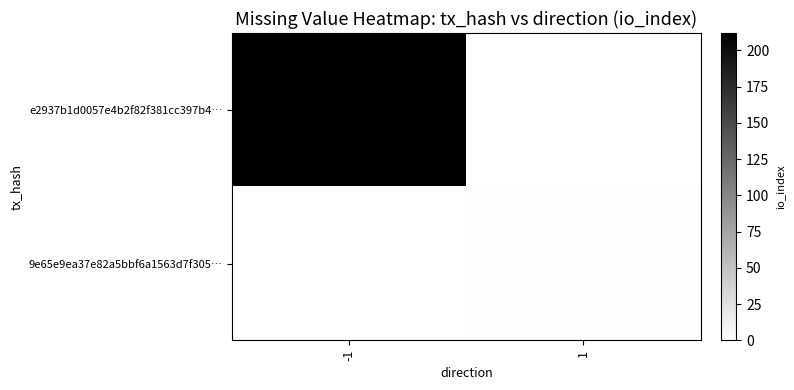

Which series has the widest spread of values?

e2937b1d0057e4b2f82f381cc397b4…